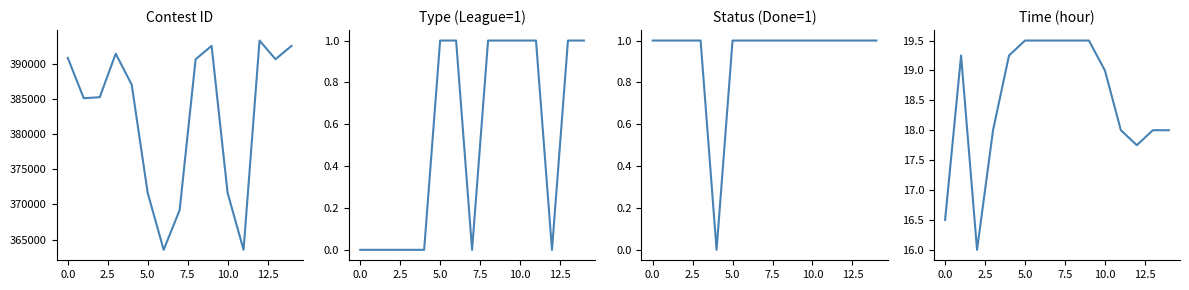

What is the highest value of the Contest ID series?

393273.0